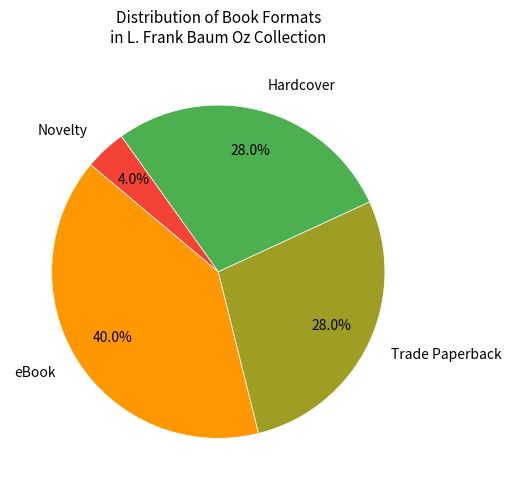

To the nearest percent, what percentage of the pie is Hardcover?

28%